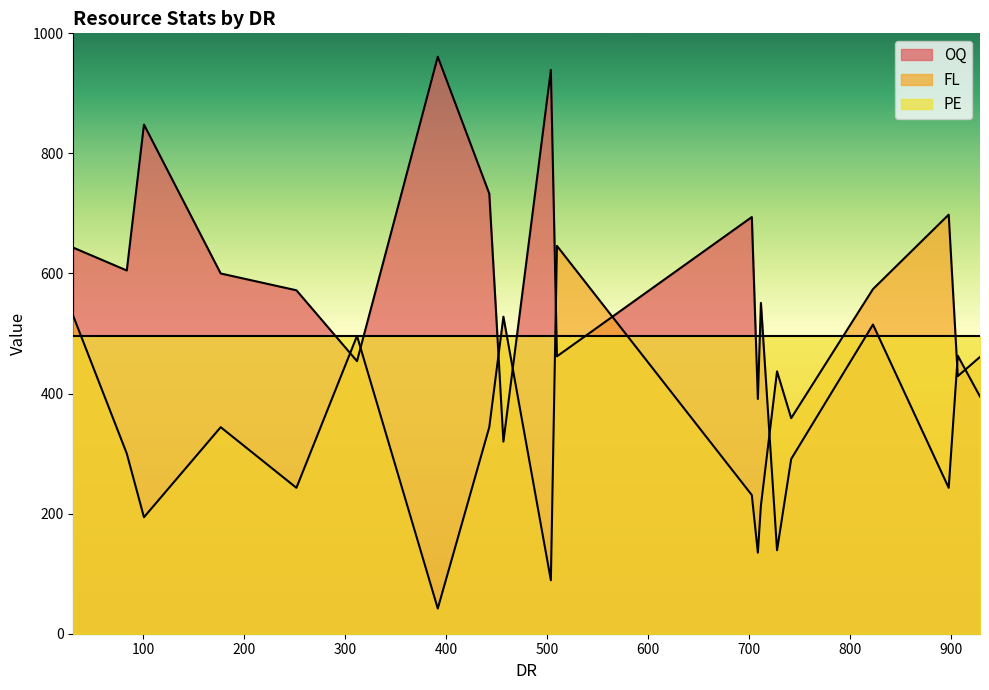

True or false: OQ and FL cross at least once.

True